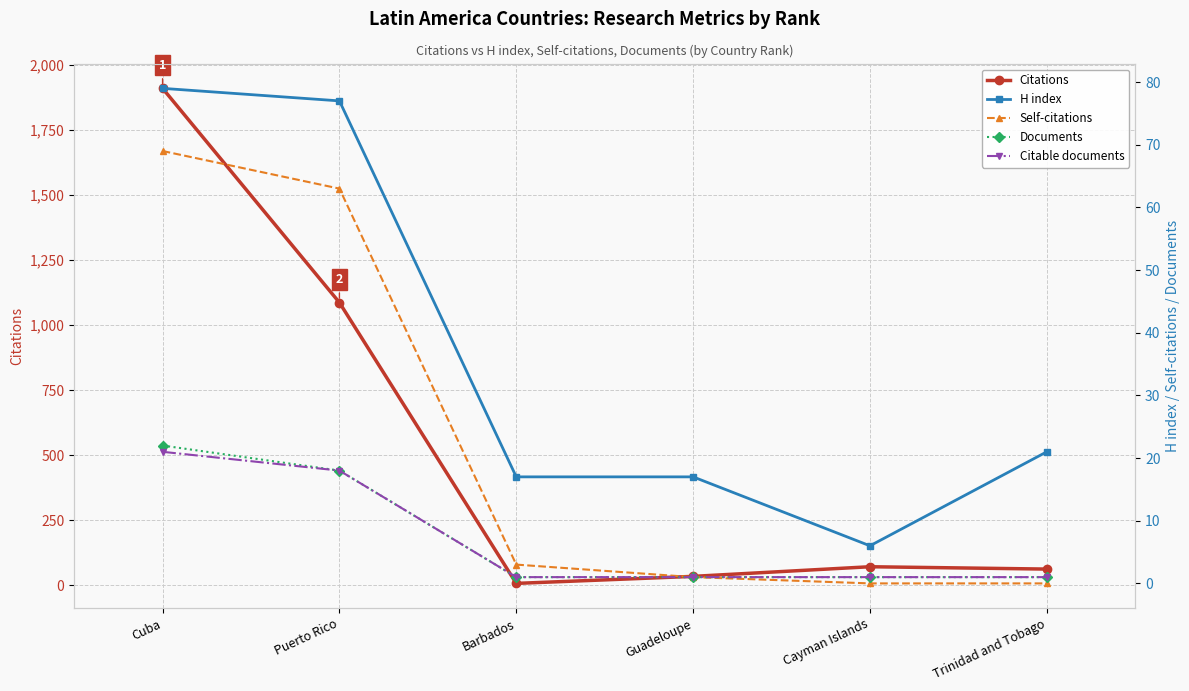

True or false: Self-citations has more than 2 points higher than both neighbors.

False